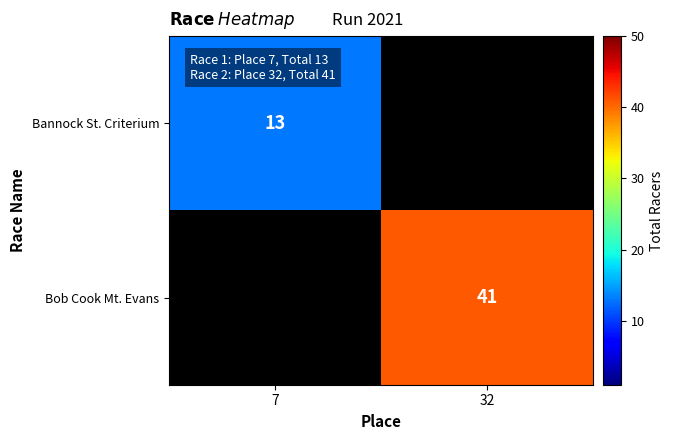

True or false: Bob Cook Mt. Evans has a value of 72.1 at 32.

False